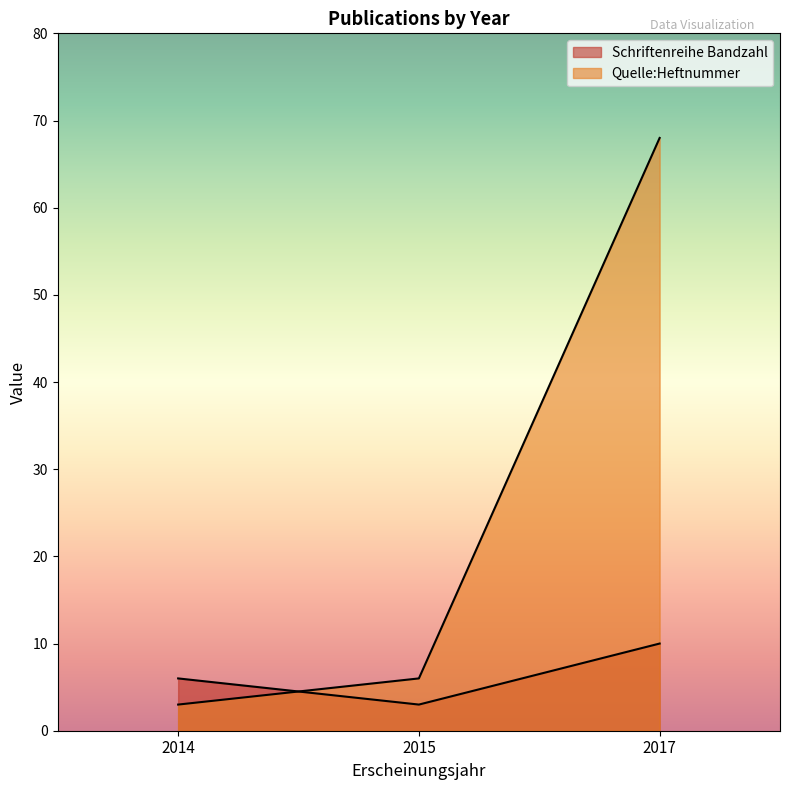

What is the average value?

6